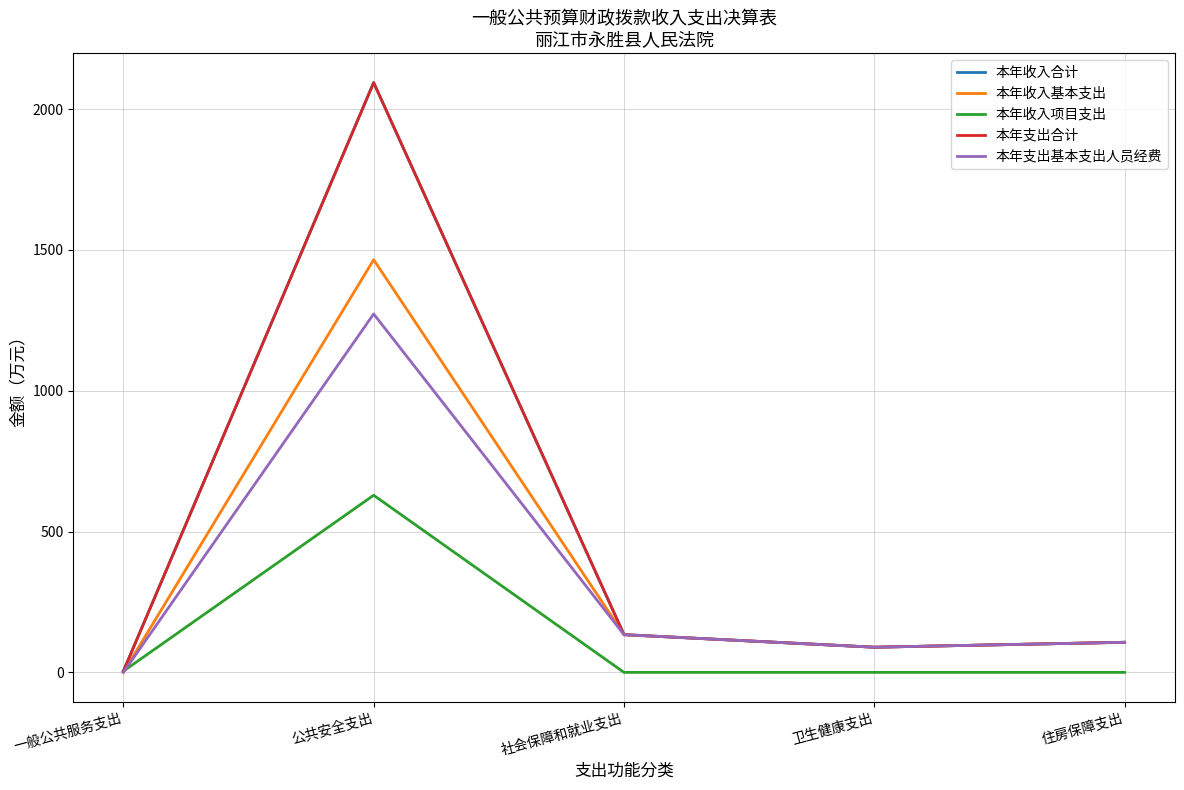

What position from the right is 公共安全支出?

4